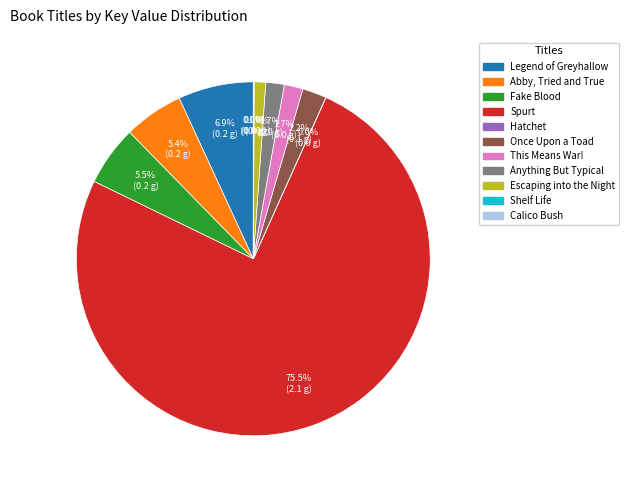

Which slice represents more than half of the pie?

Spurt